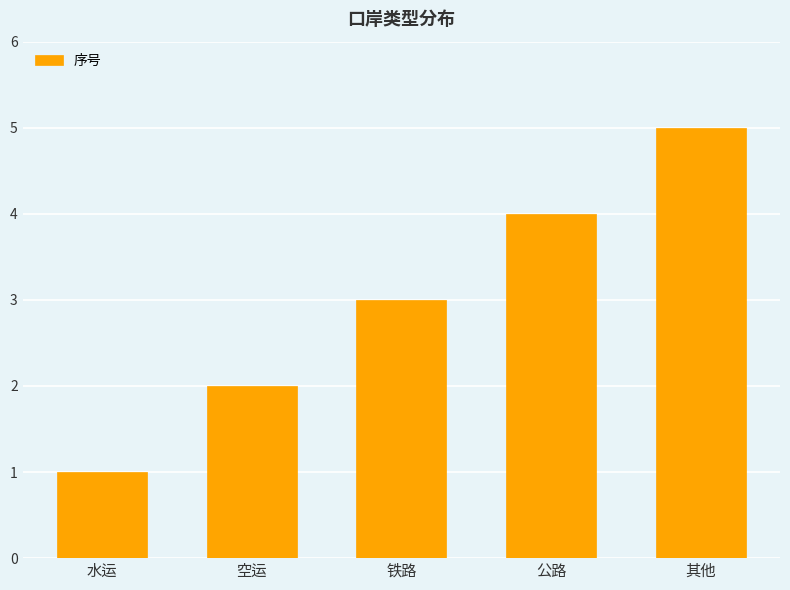

How many values are between 2 and 4?

3